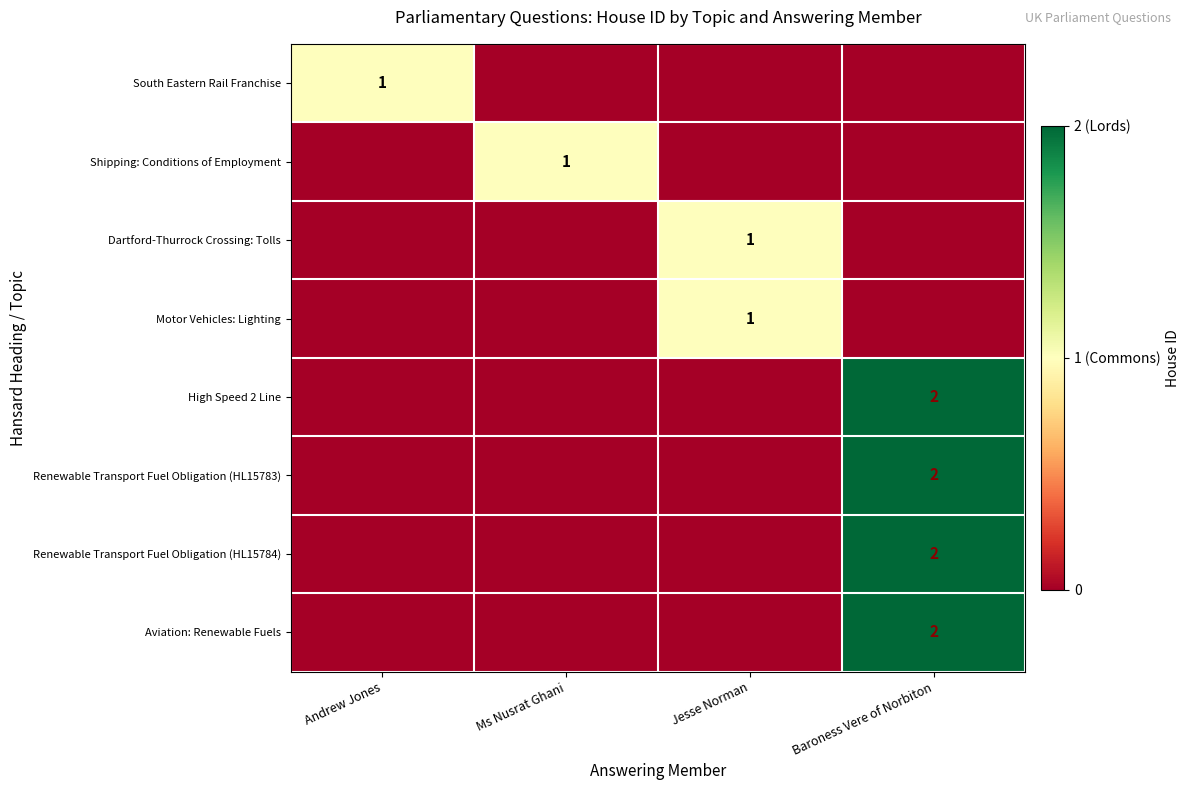

The value of Renewable Transport Fuel Obligation (HL15784) at Baroness Vere of Norbiton is 2. True or false?

True